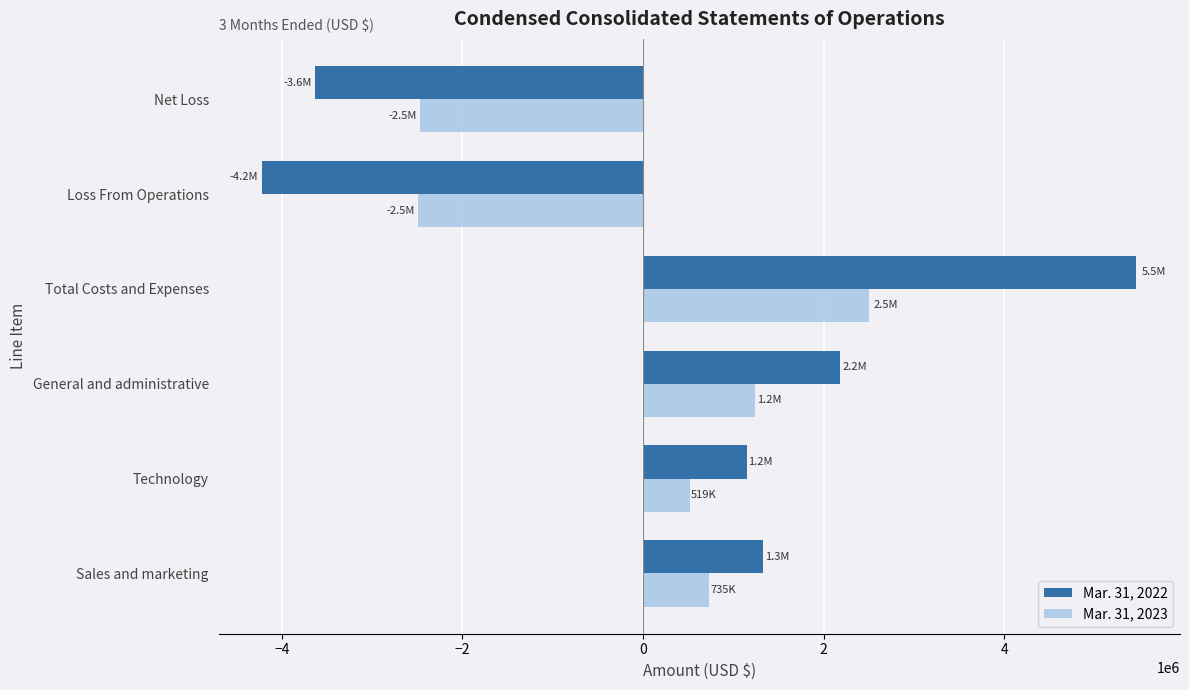

True or false: Mar. 31, 2023 has a value of -2485863 at Loss From Operations.

True